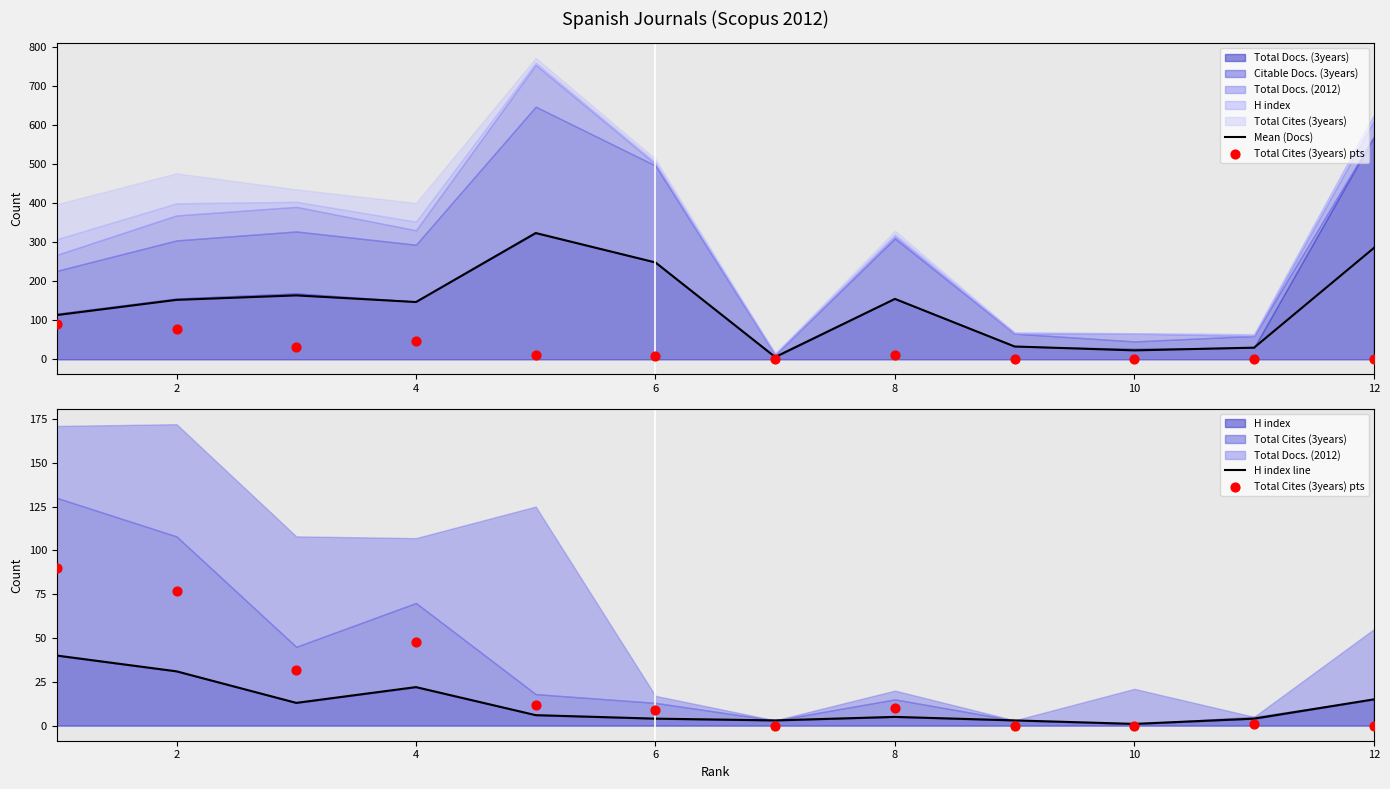

Which series reaches the maximum Y coordinate?

Mean (Docs)